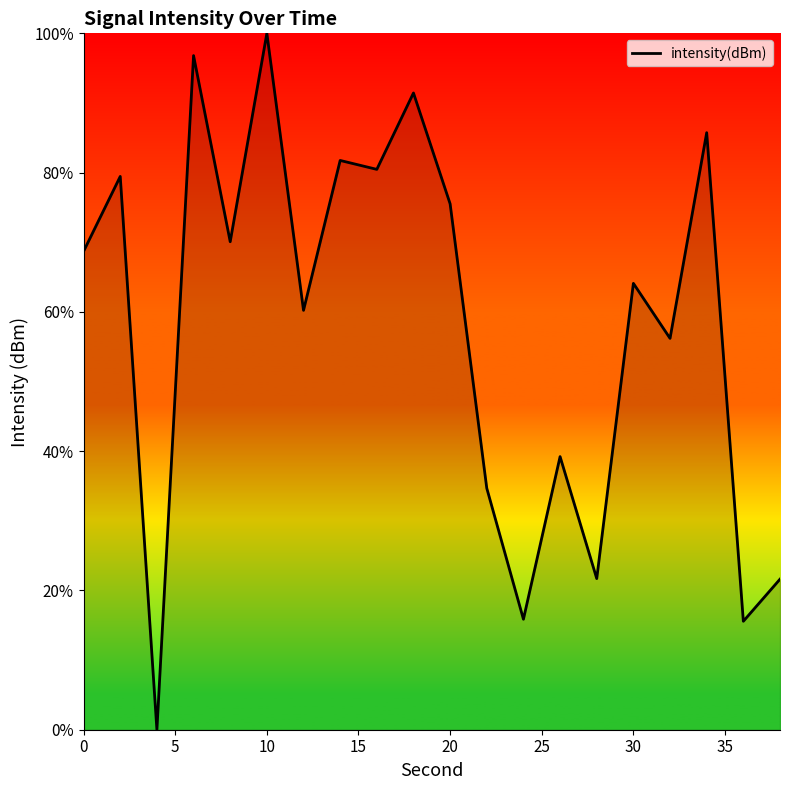

What is the maximum value shown in the chart?

100.0